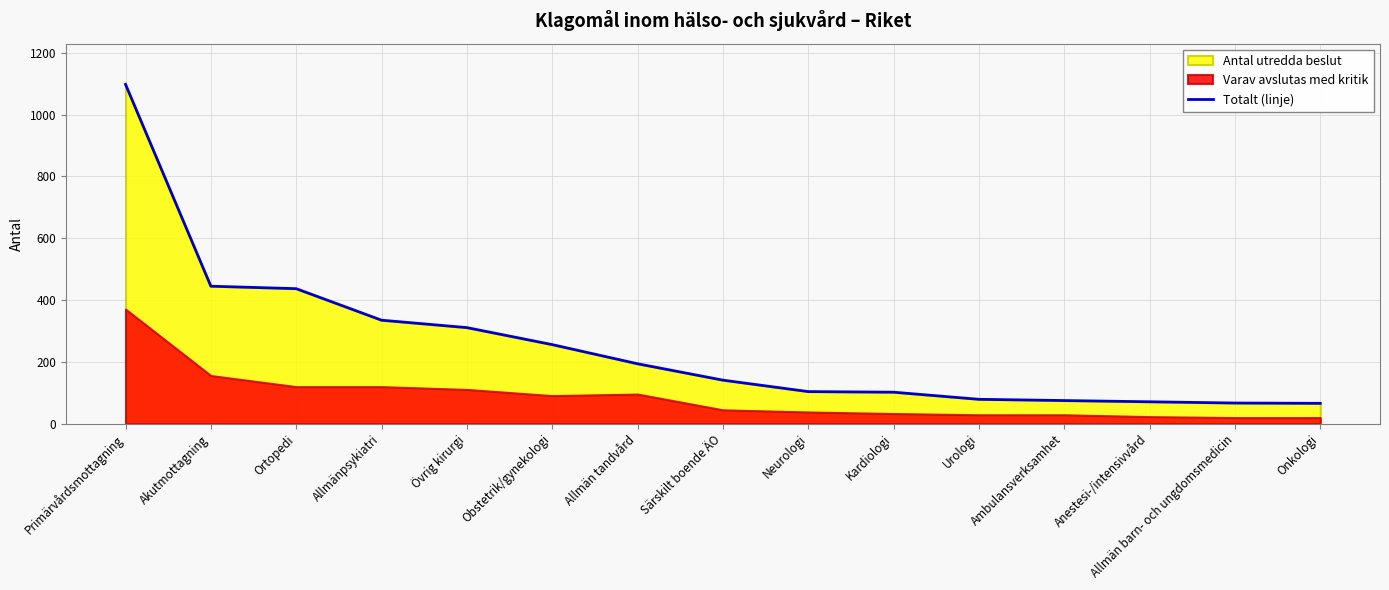

What is the change in value from Akutmottagning to Kardiologi?

-343